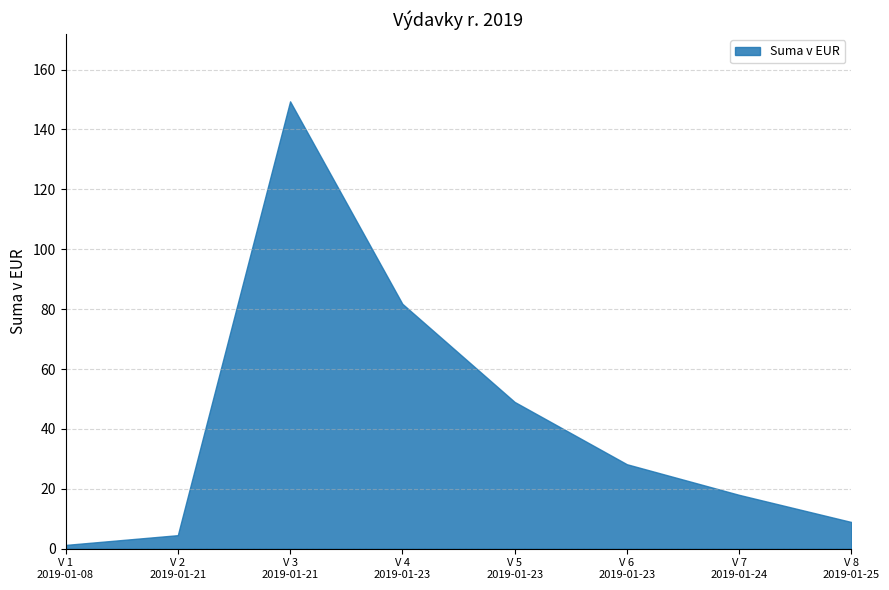

What is the greatest value displayed?

149.4